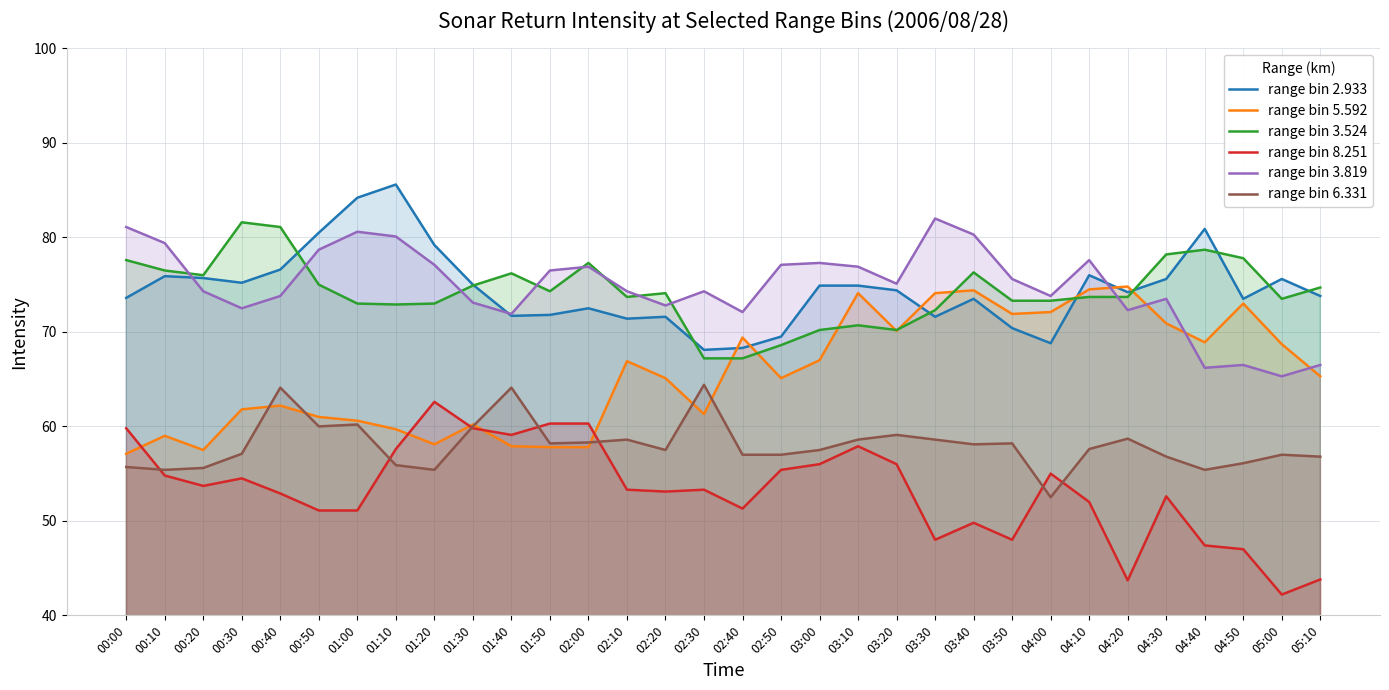

How many distinct data groups are displayed?

6